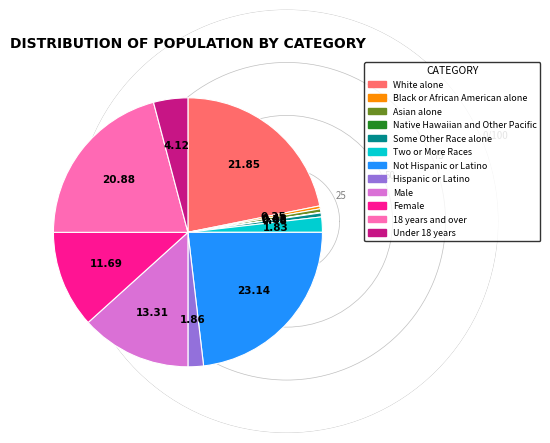

Does any single category account for the majority?

No